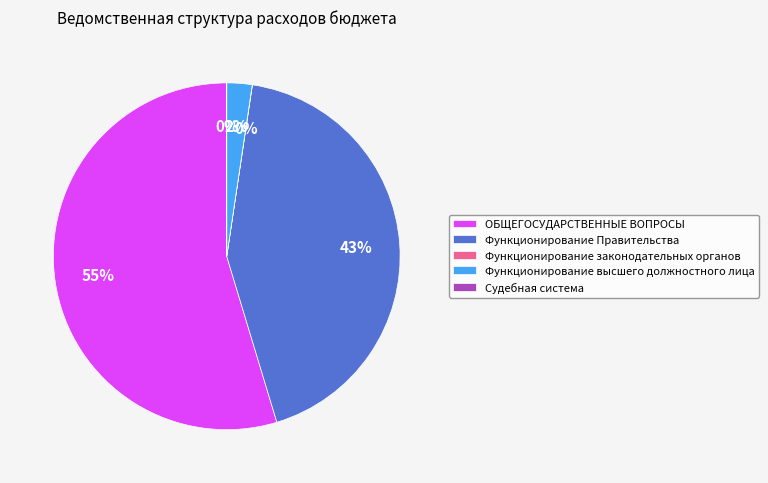

The Функционирование Правительства slice represents 56% of the pie. True or false?

False